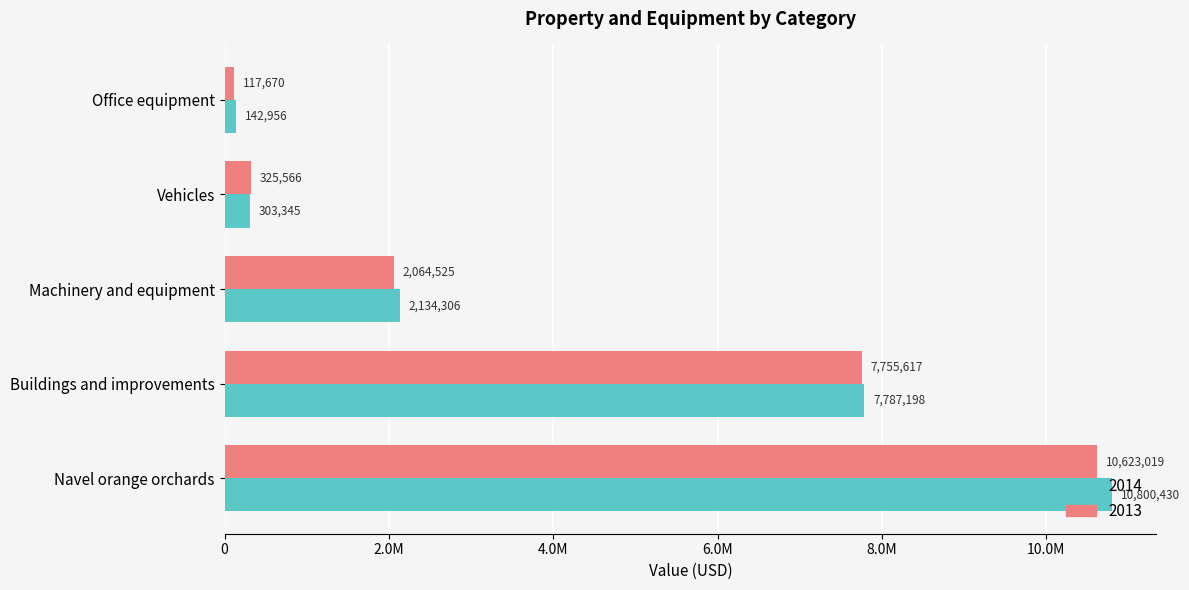

What are all the series names shown in the legend?

2014, 2013